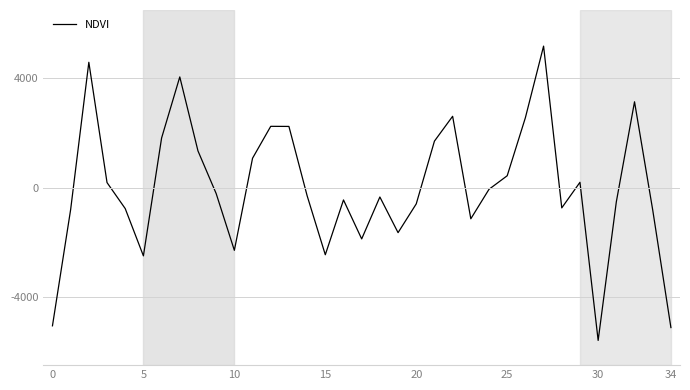

What is the maximum value shown in the chart?

5177.7